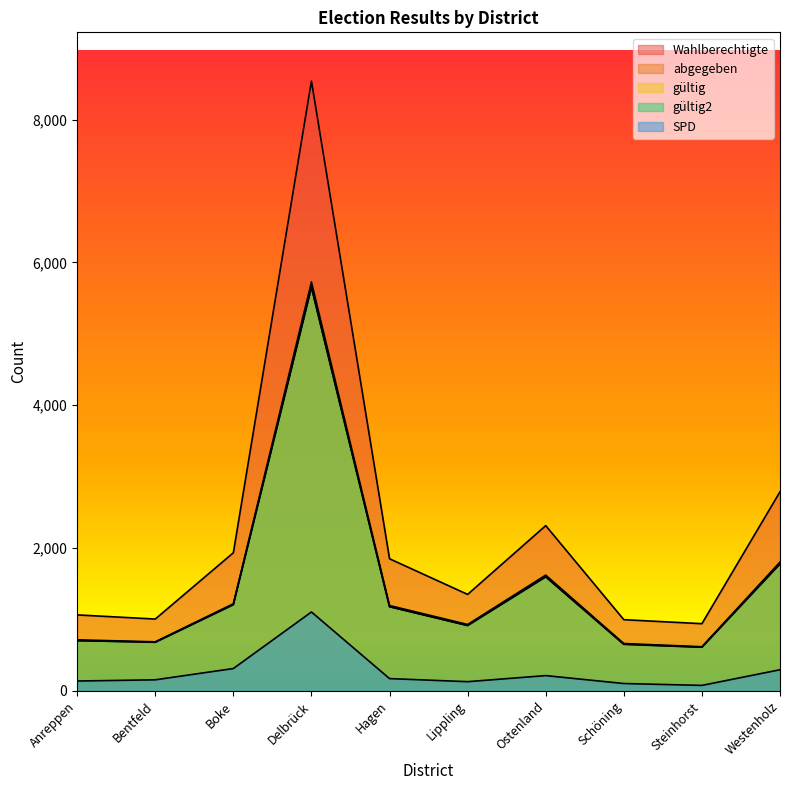

How many data points does each series have?

10